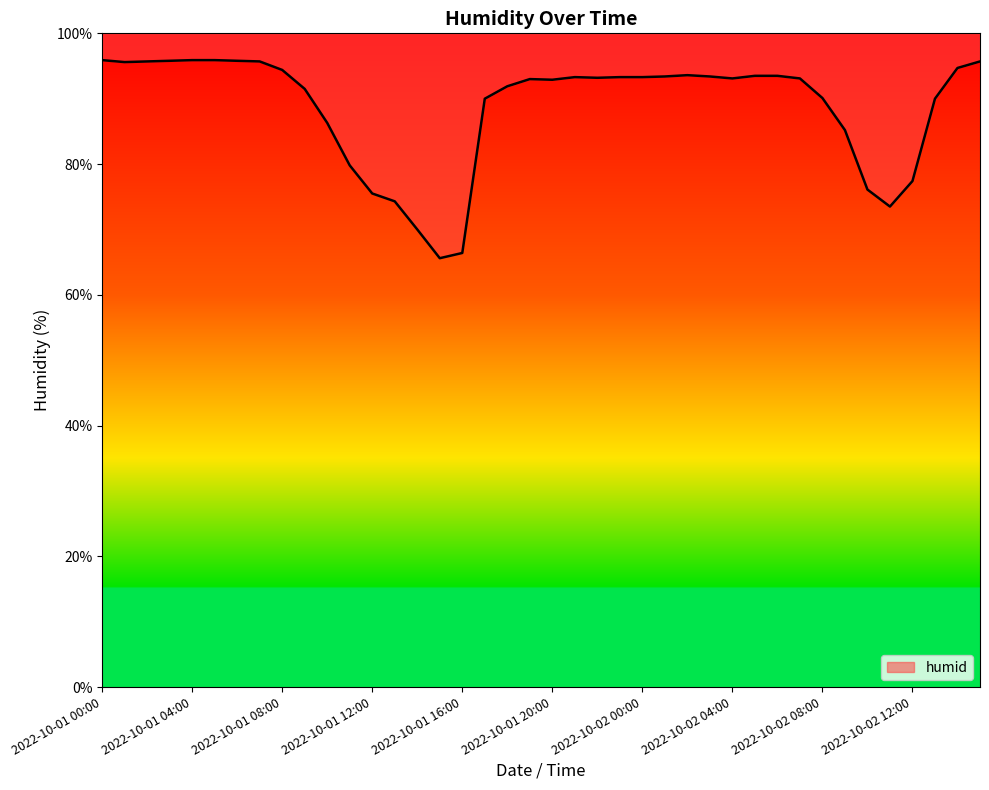

How many categories are shown in the chart?

40